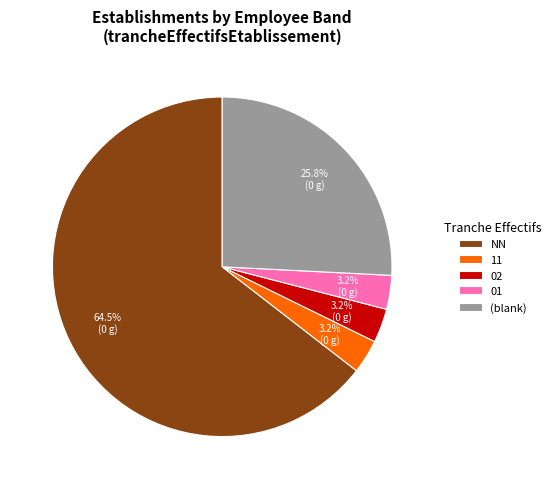

Which has a higher value, 01 or (blank)?

(blank)